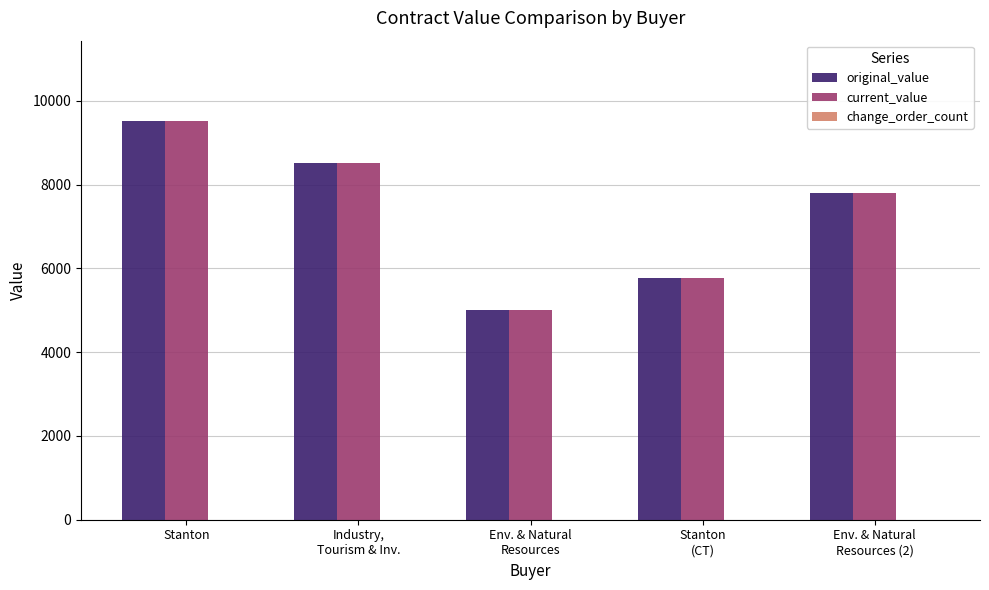

At how many categories does at least one series exceed 6994?

3